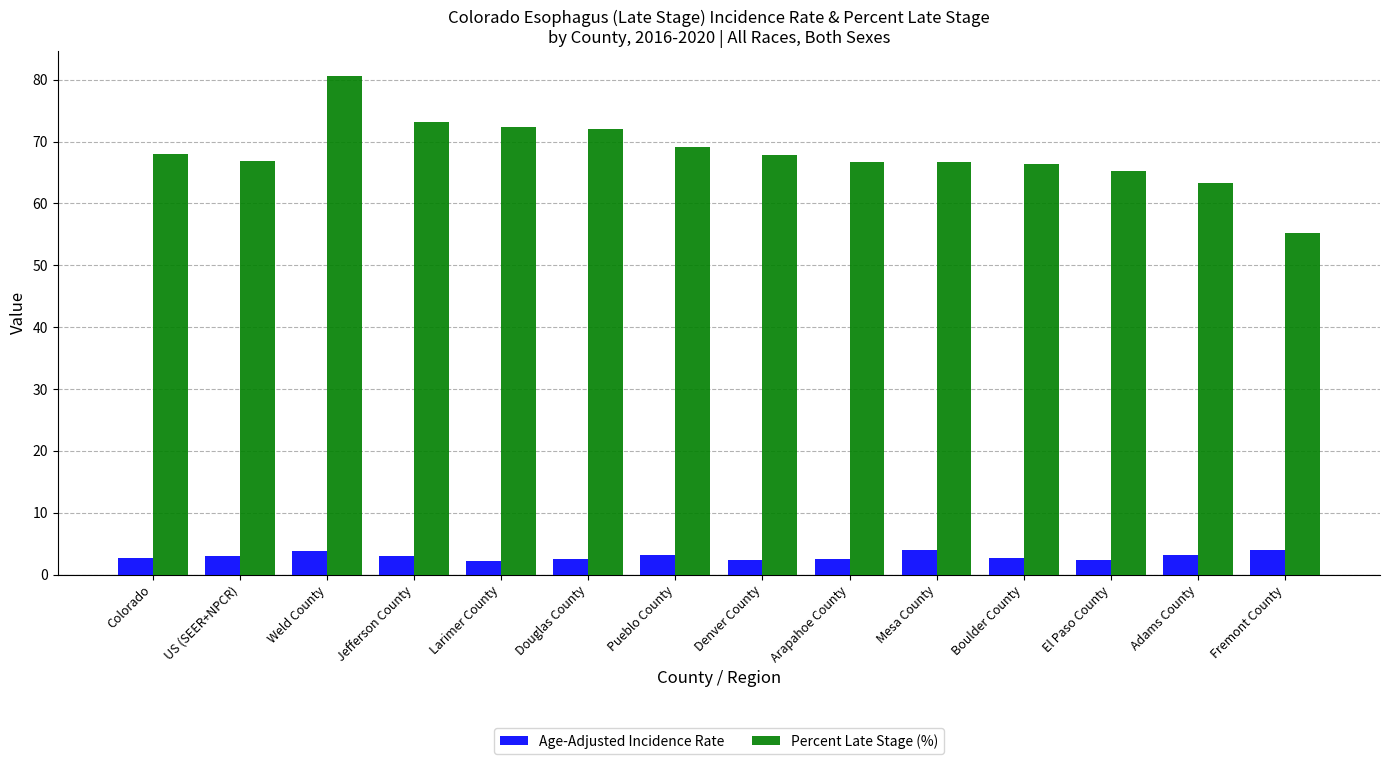

Which series has the largest range (max minus min)?

Percent Late Stage (%)